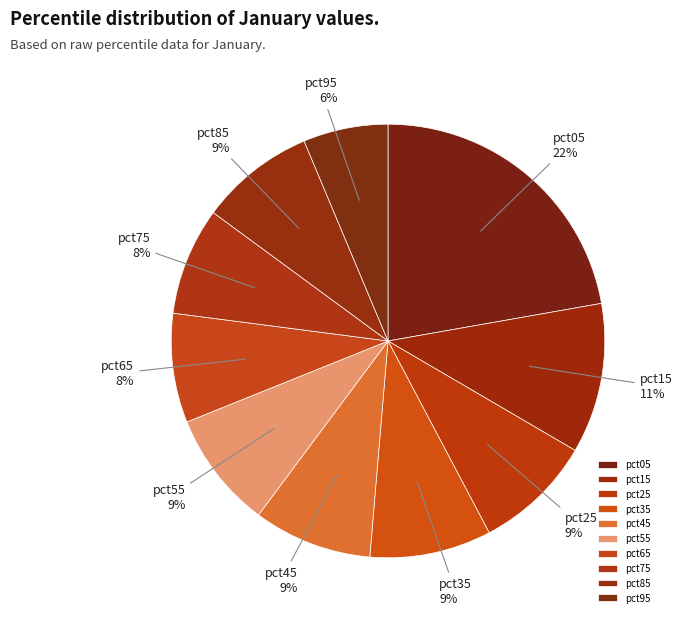

Approximately how many times larger is the value at pct75 compared to pct05?

0.4